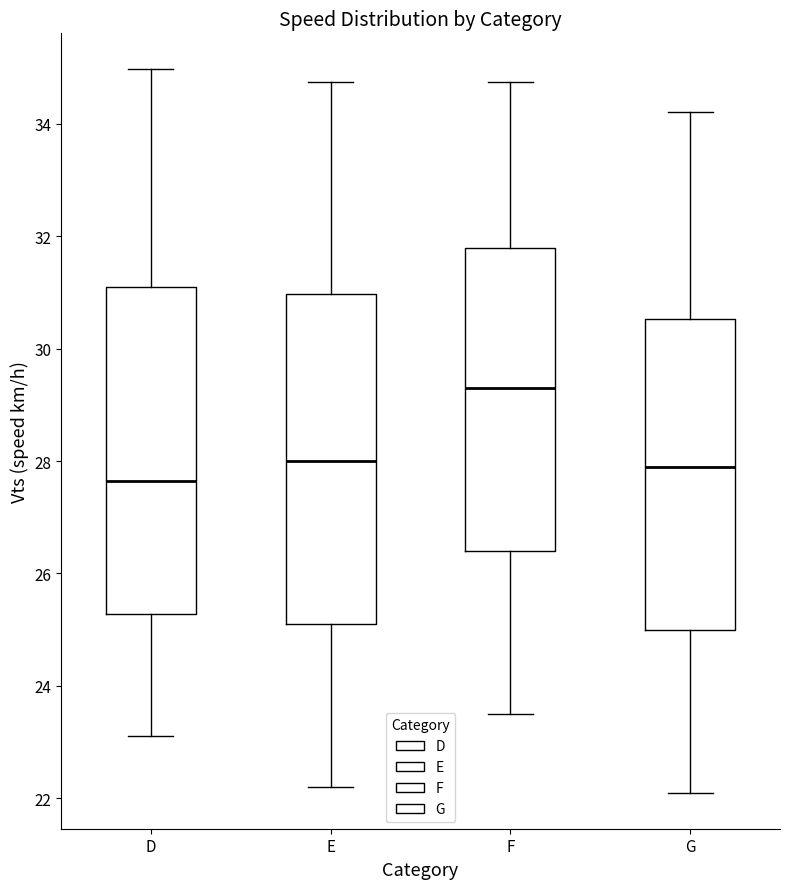

Where does the lower whisker of the box for D end on the y-axis? The values are not printed on the chart, so give them approximately, as read against the axis.

23.2